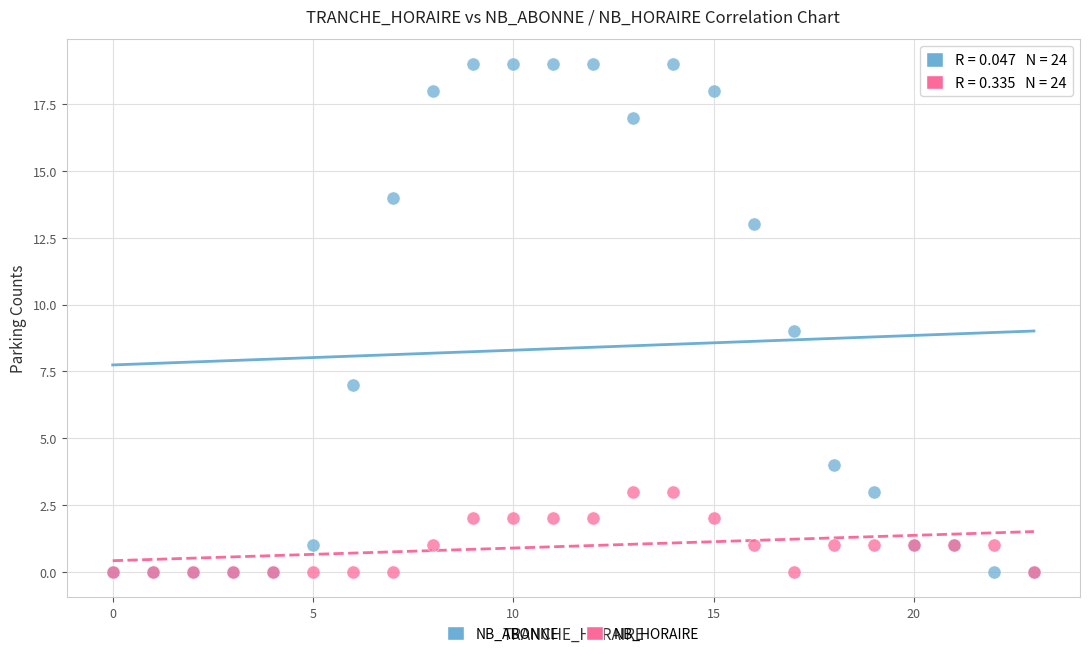

What are all the series names shown in the legend?

NB_ABONNE, NB_HORAIRE